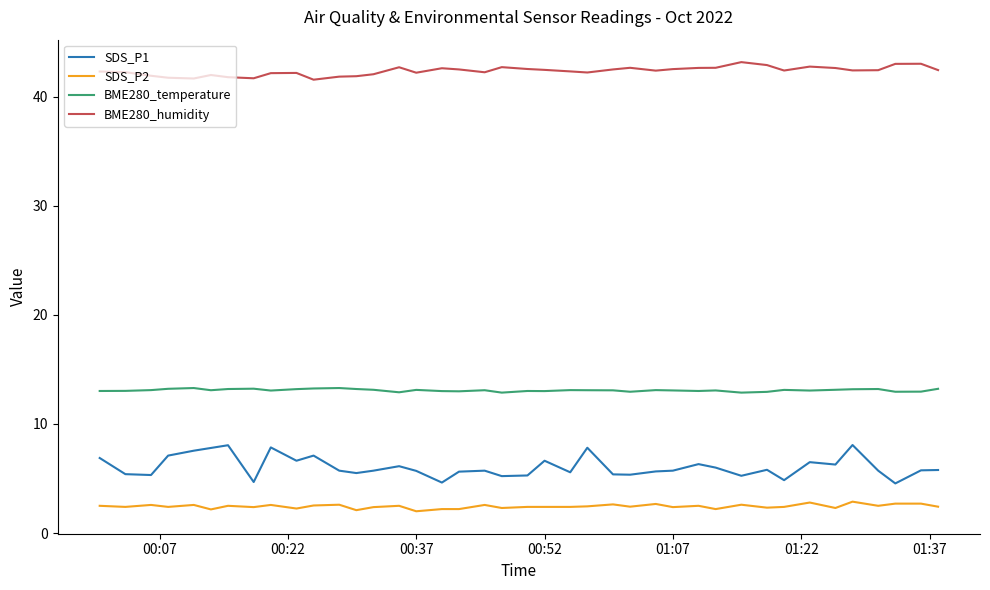

What is the lowest value of the BME280_humidity series?

41.5